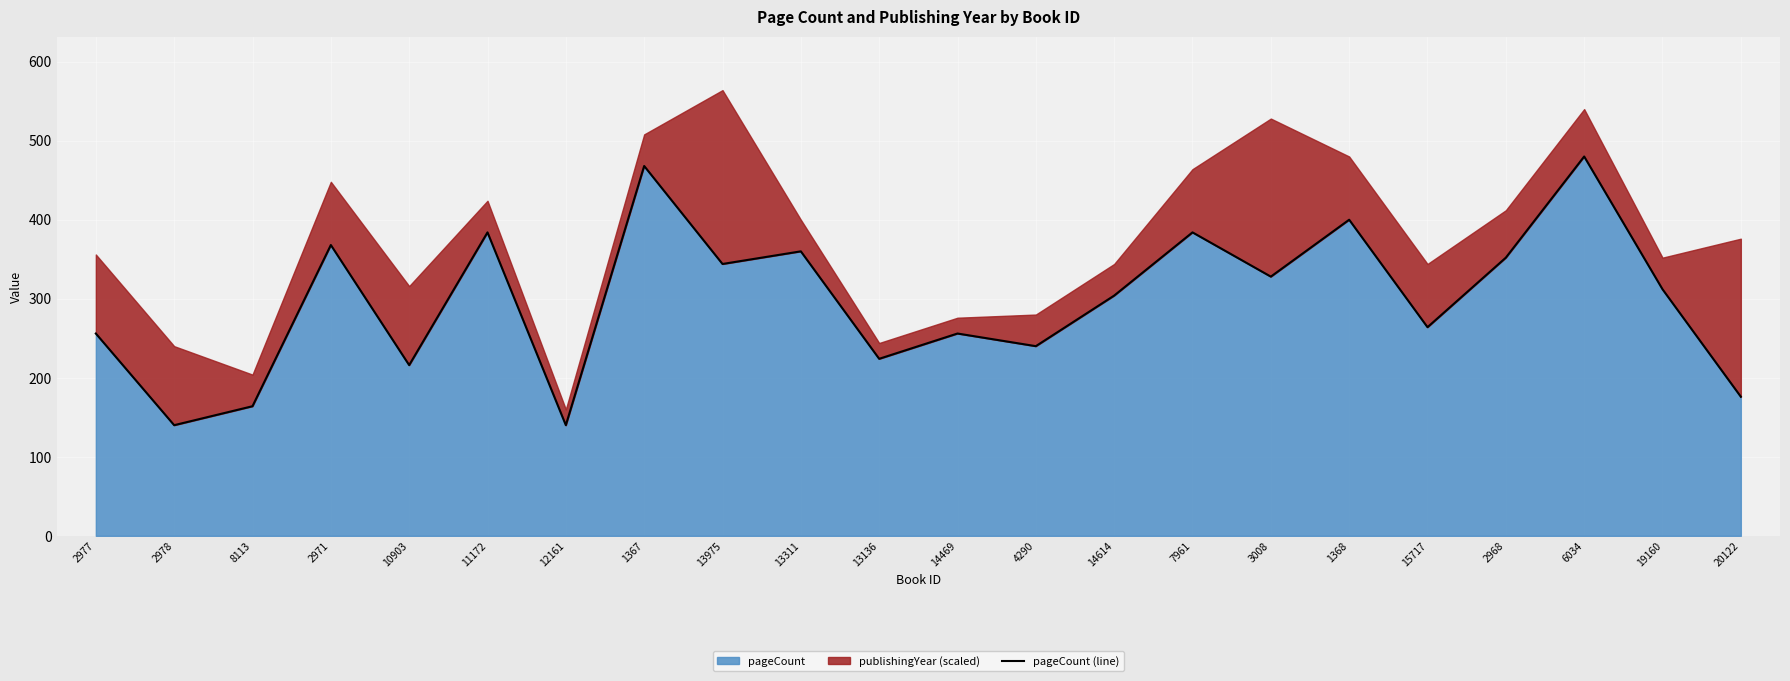

What is the label of the 9th point from the right?

14614